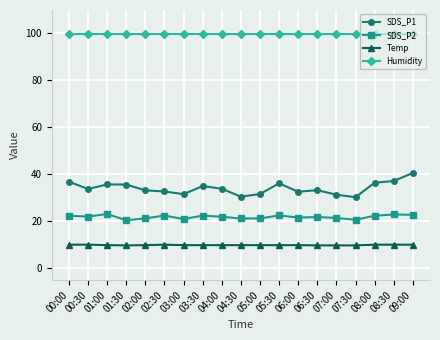

What is the value of the Temp point at the 7th from the left?

9.9